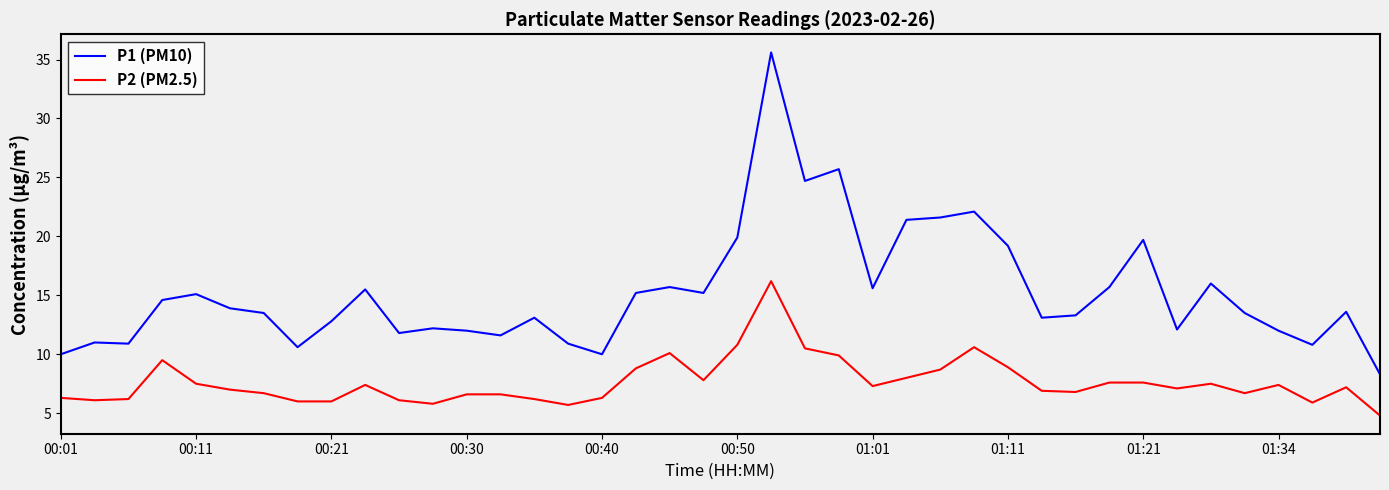

What is the difference between the maximum and minimum values in the P1 (PM10) series?

27.3